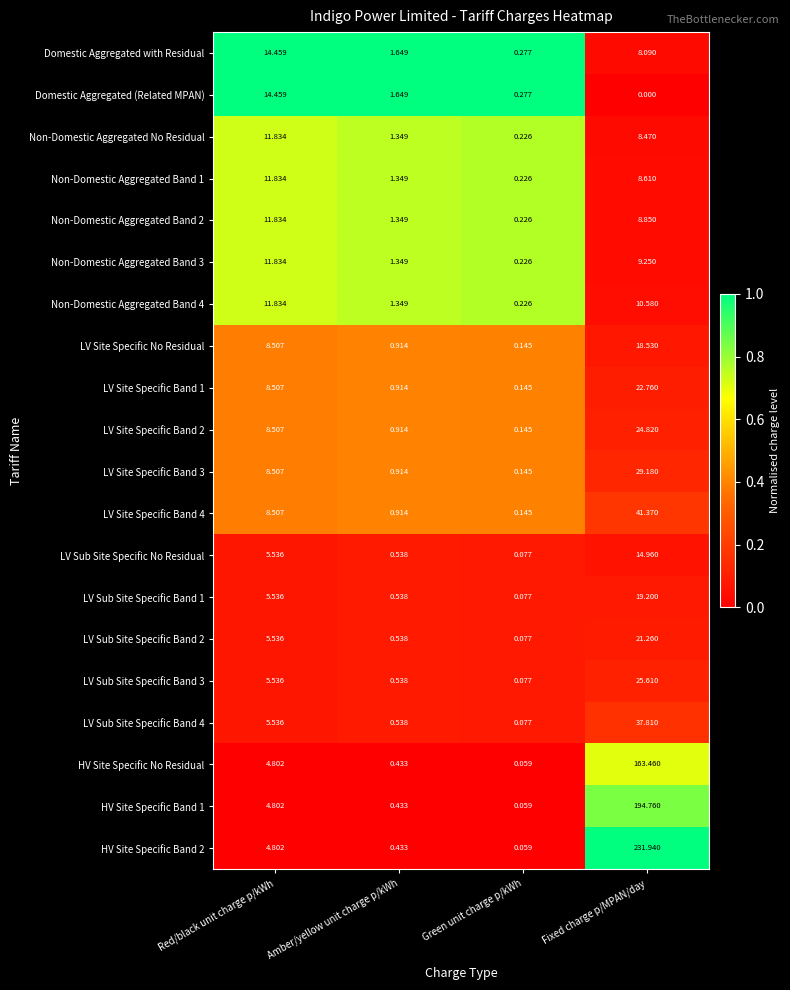

Which series has the largest total across all categories?

HV Site Specific Band 2